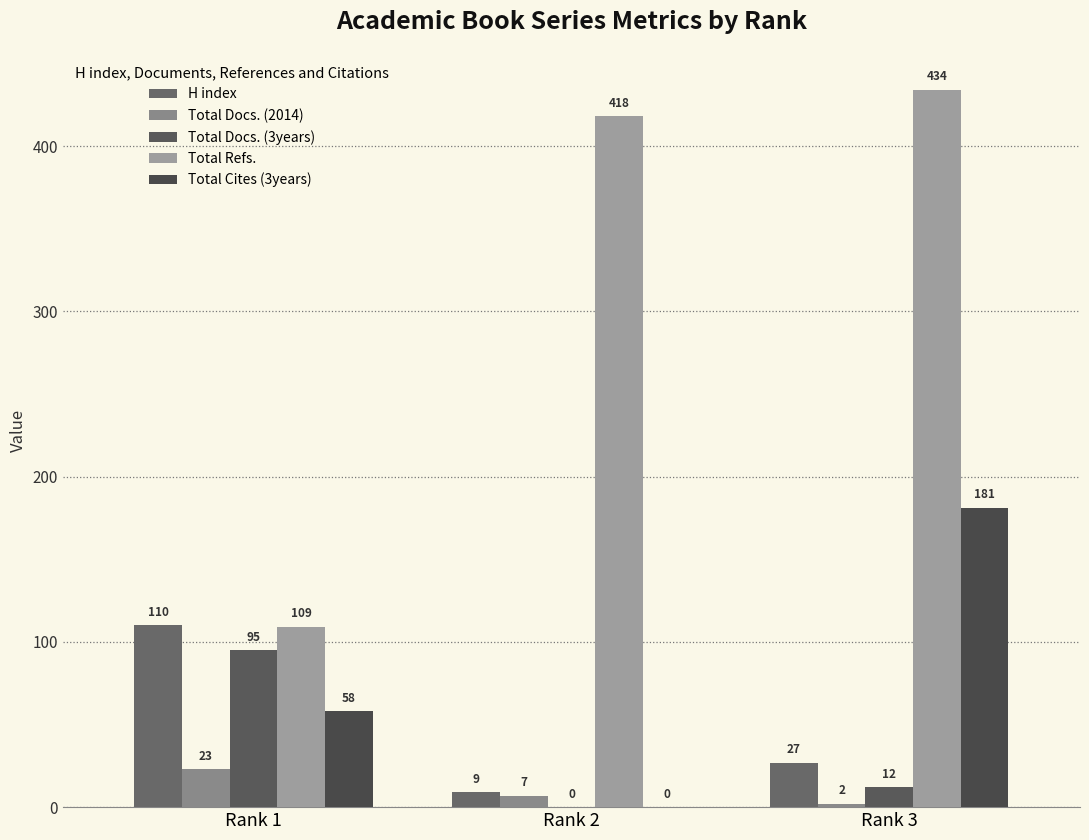

How many series are shown in this chart?

5